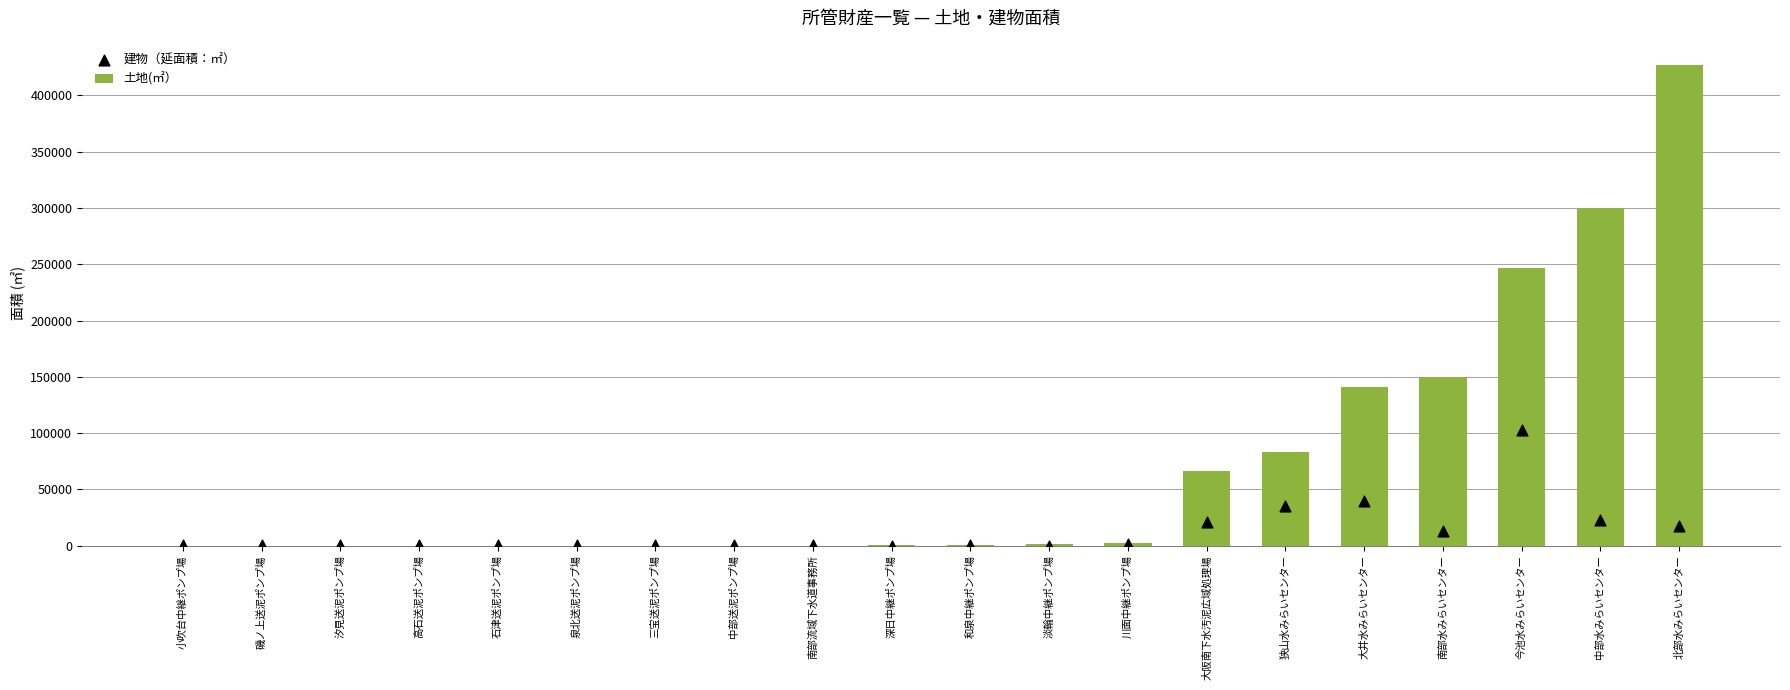

Which series has the largest total across all categories?

土地(㎡）